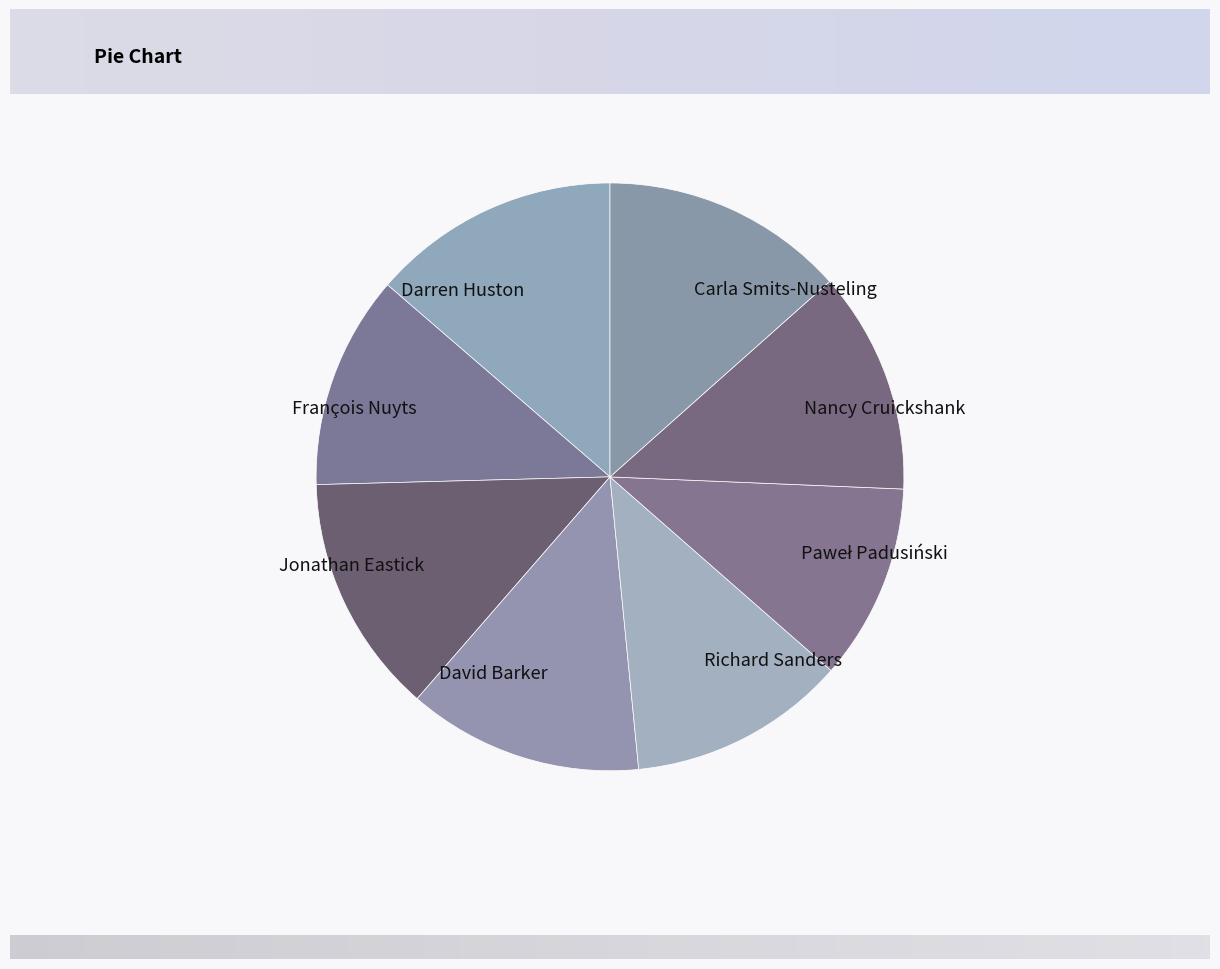

Is there a majority slice in this chart?

No